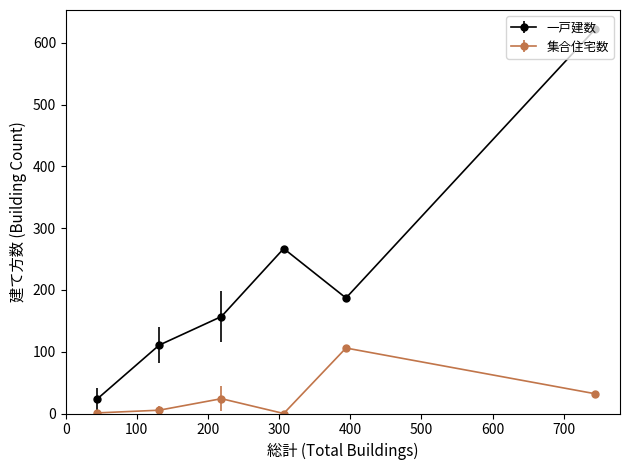

Which series has the widest spread of values?

一戸建数